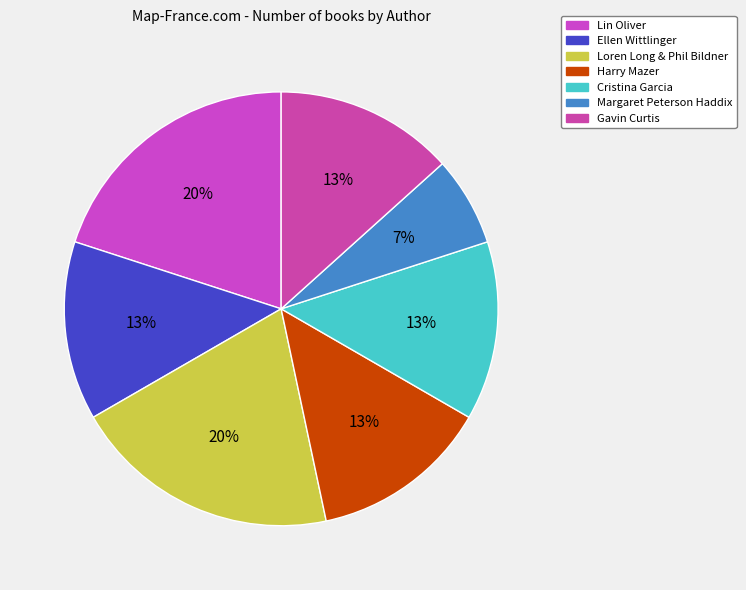

Which has a higher value, Lin Oliver or Ellen Wittlinger?

Lin Oliver